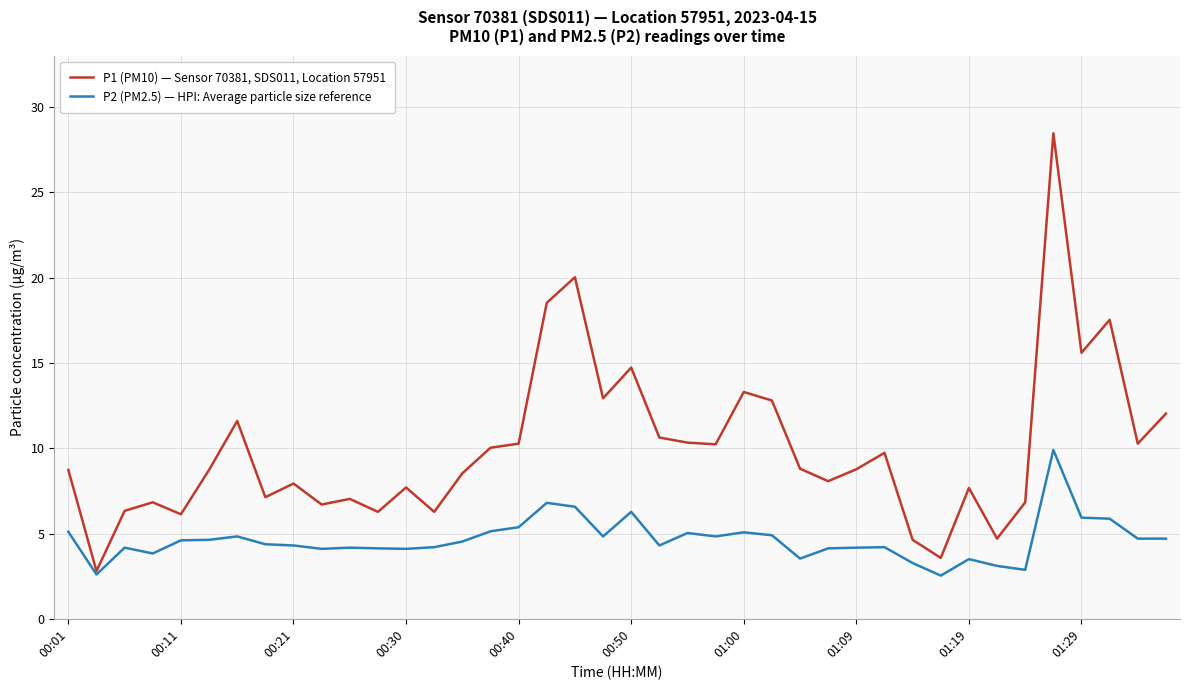

What is the minimum value shown in the chart?

2.5